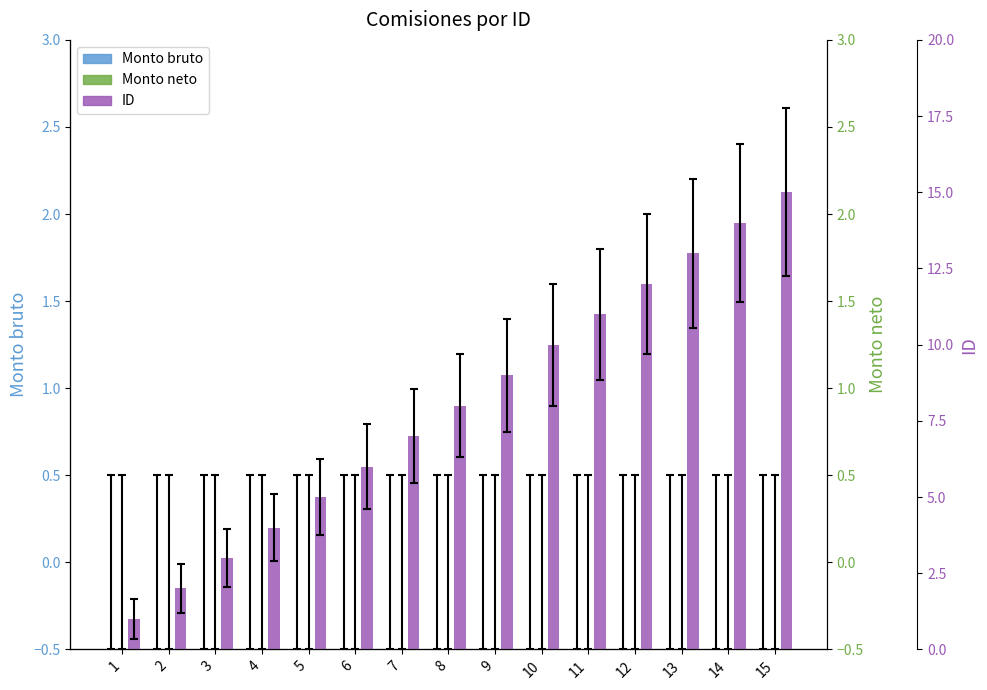

How many bars are there in each group?

3